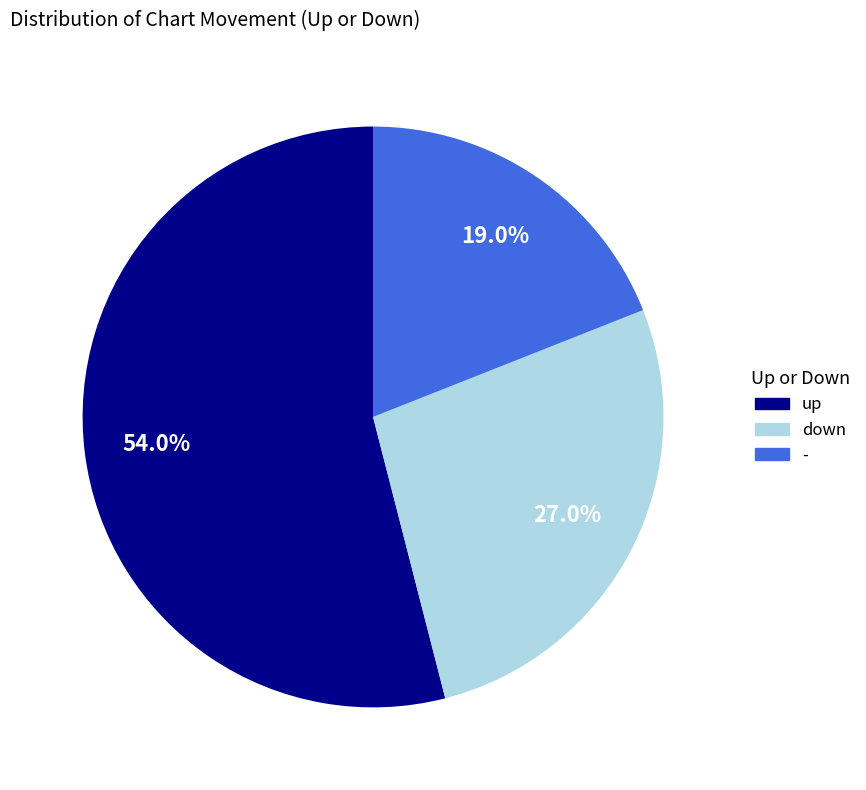

Between up and -, which is larger?

up